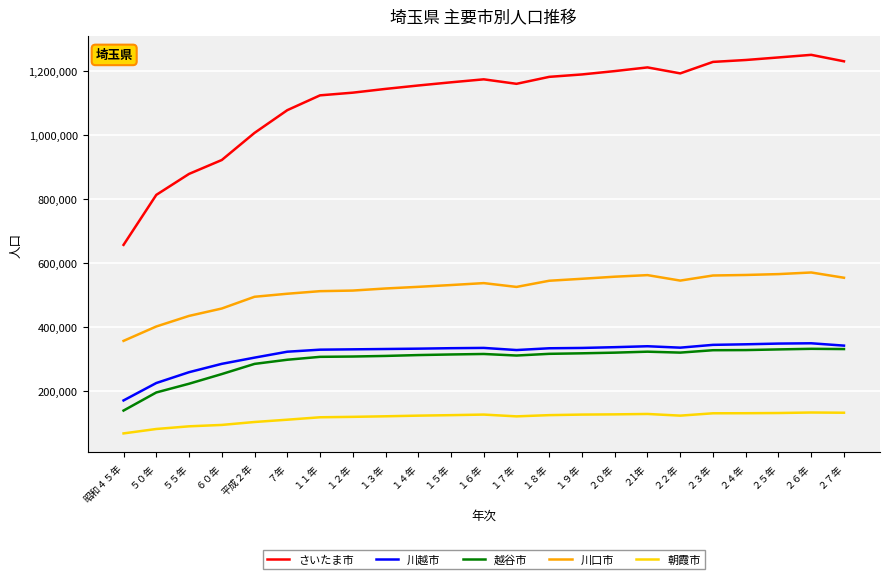

Which series changed the most between ２２年 and ２４年?

さいたま市